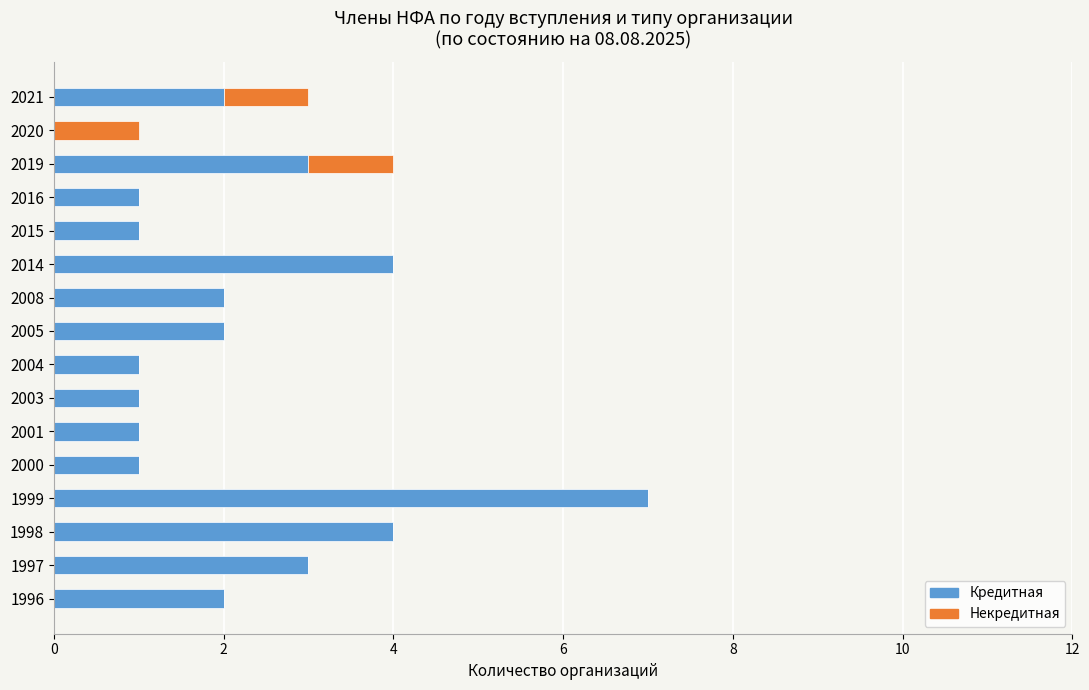

At which category is the sum across all series the highest?

1999